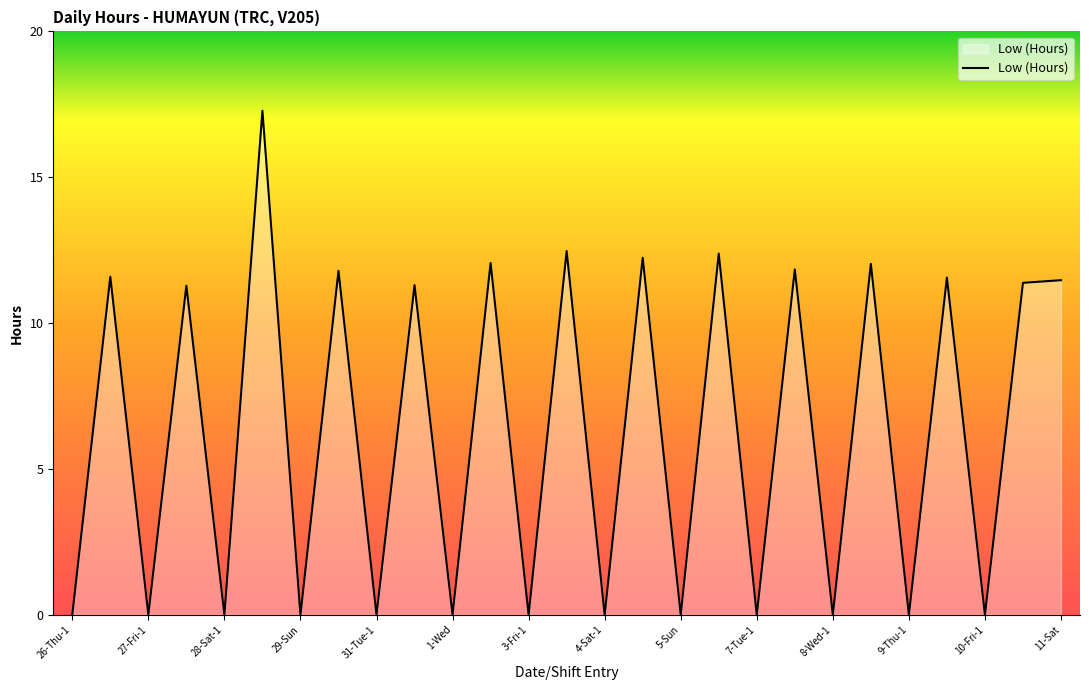

What is the difference between the maximum and minimum values?

17.3